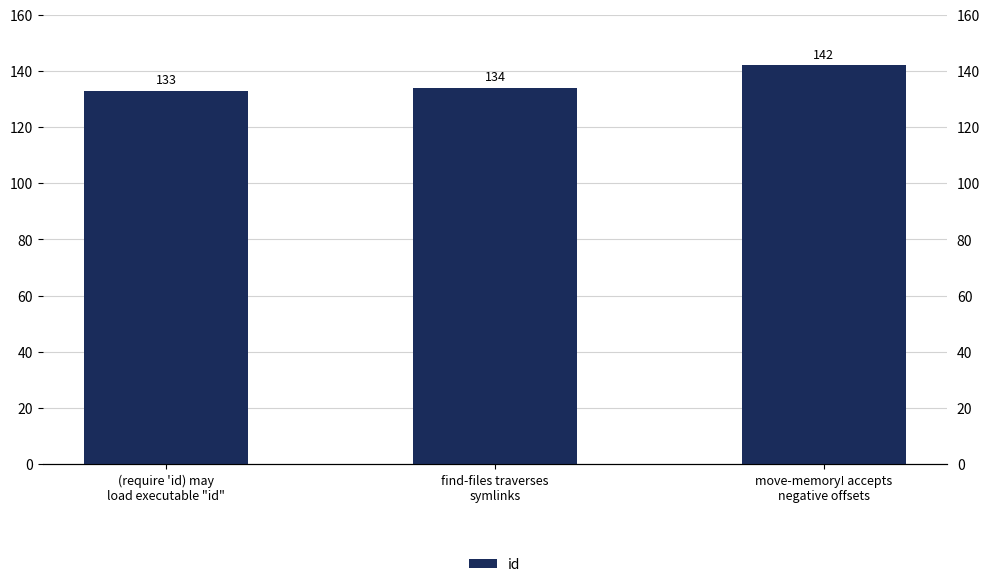

What is the sum of the values at move-memory! accepts
negative offsets and (require 'id) may
load executable "id"?

275